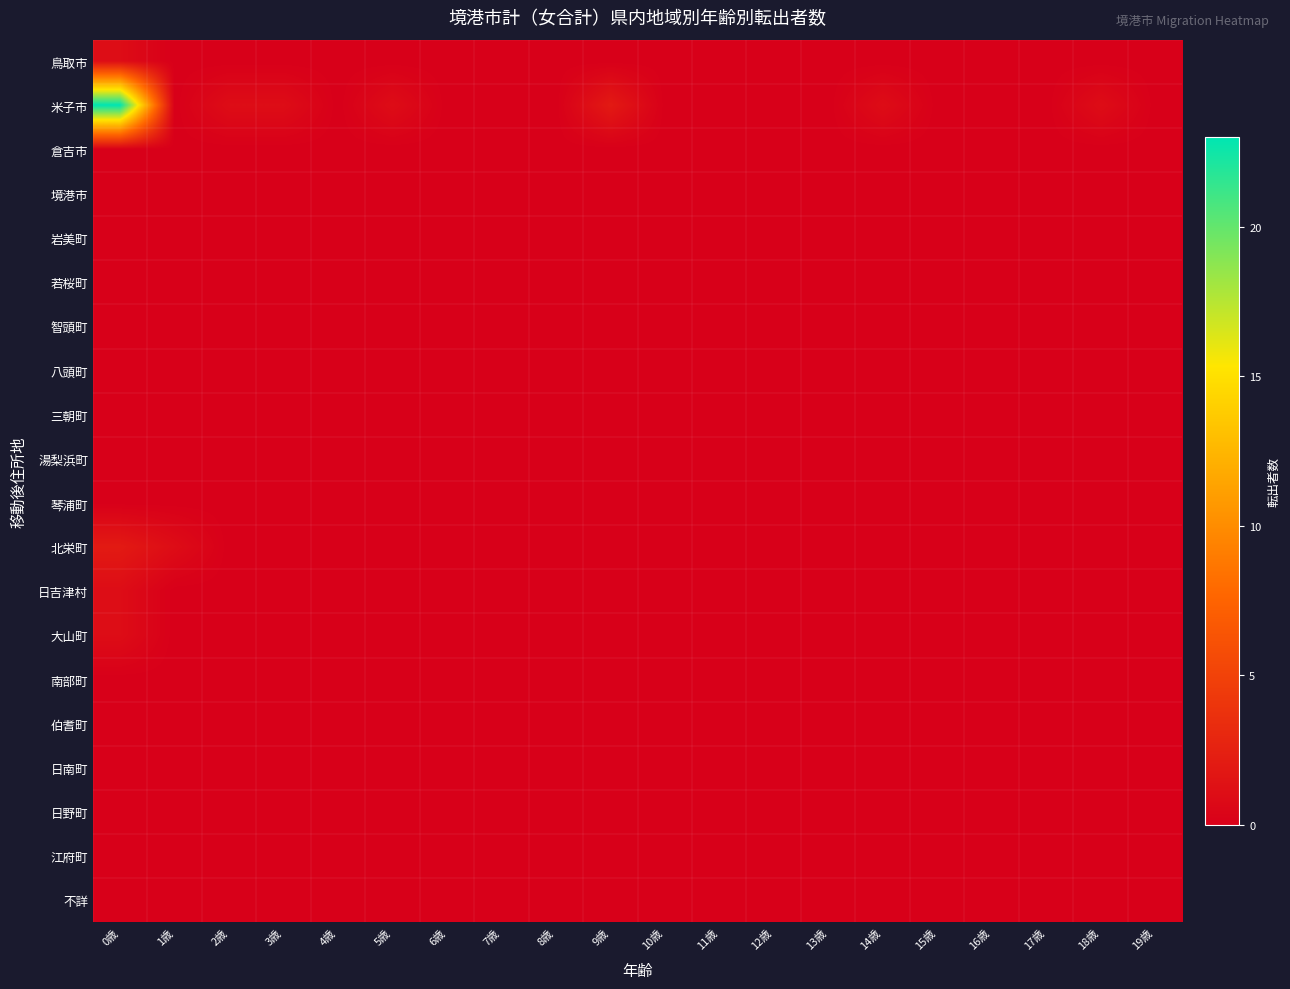

Which label corresponds to the largest value in the chart?

0歳